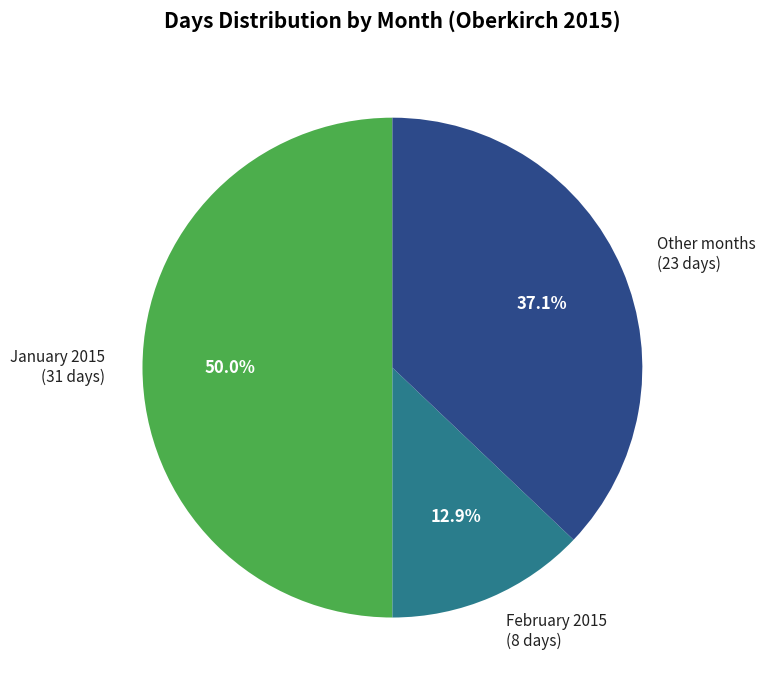

How many segments does this pie chart have?

3